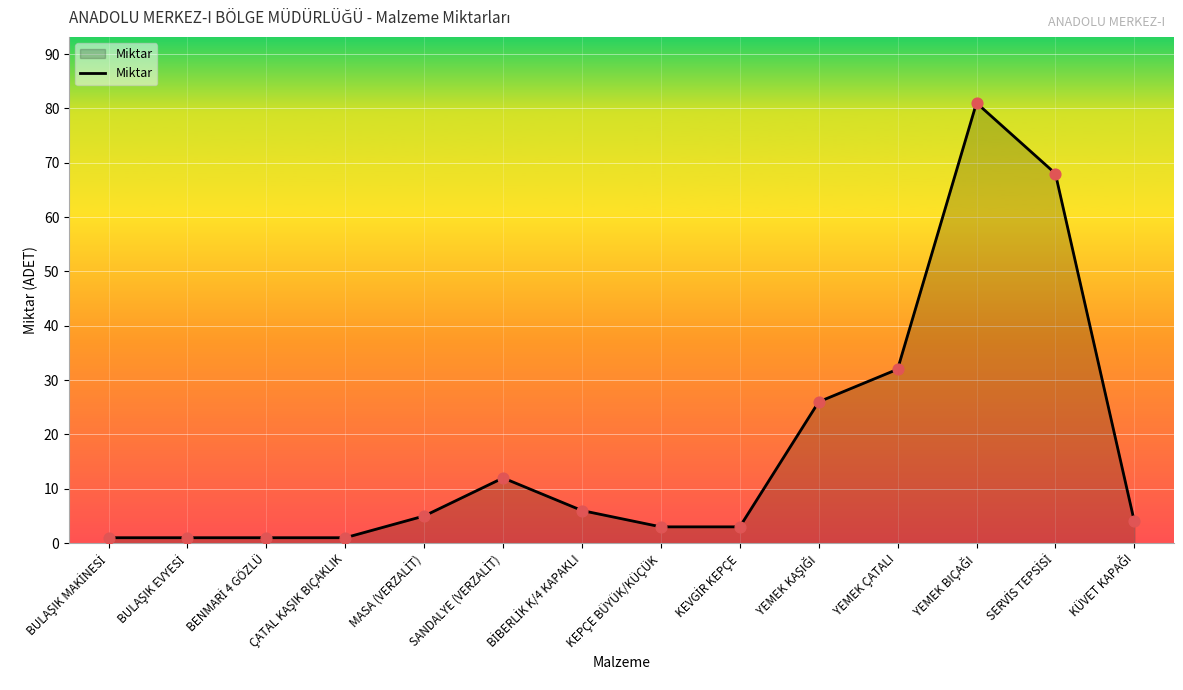

What is the maximum value shown in the chart?

81